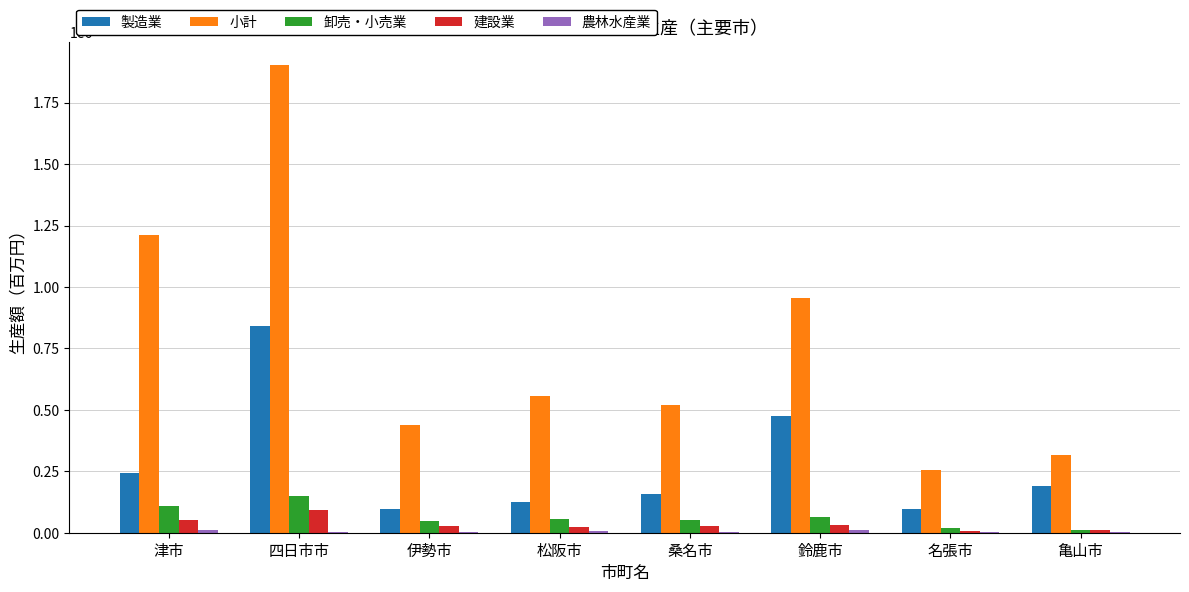

Between 松阪市 and 鈴鹿市, which series saw the biggest shift?

小計